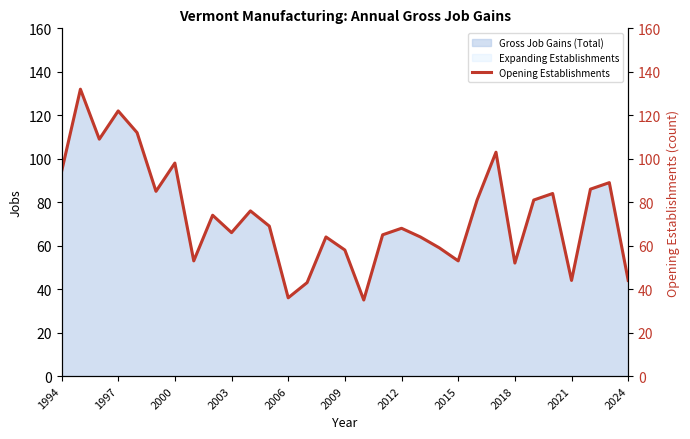

True or false: there are more than 0 points higher than both neighbors.

True